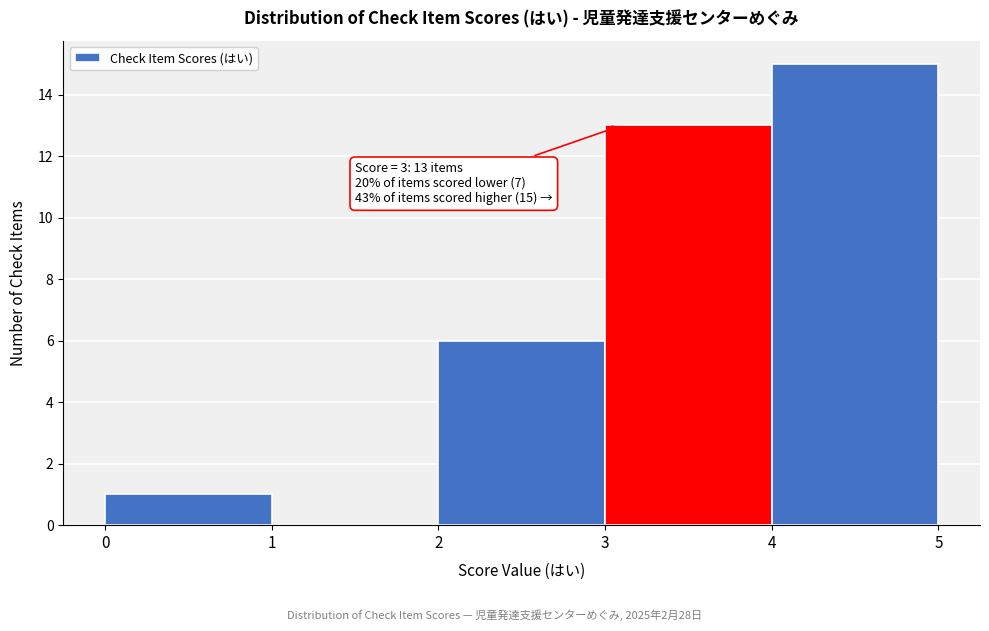

Over which range of the x-axis is the bar tallest?

4 to 5